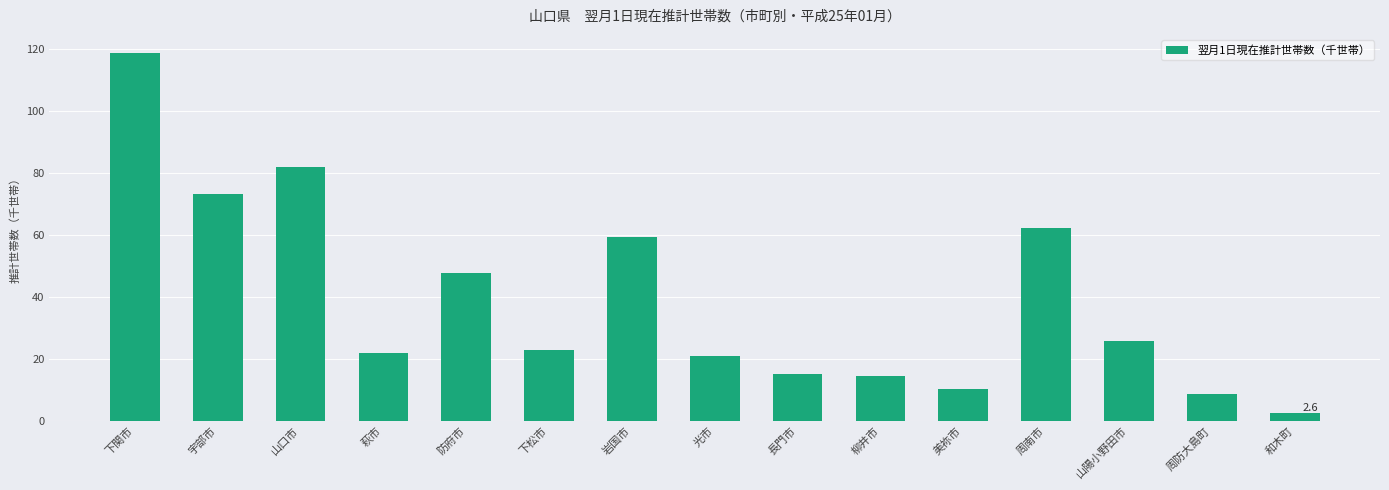

Reading left to right, transcribe all the data shown in this chart.

118.6	73.2	82.1	22.0	47.6	23.0	59.3	21.0	15.0	14.5	10.4	62.1	25.7	8.5	2.6